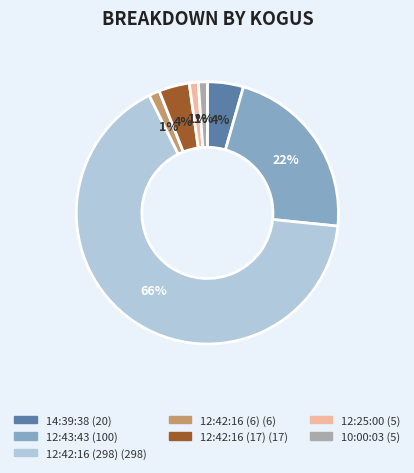

Which has a higher value, 12:42:16 (298) or 12:25:00?

12:42:16 (298)